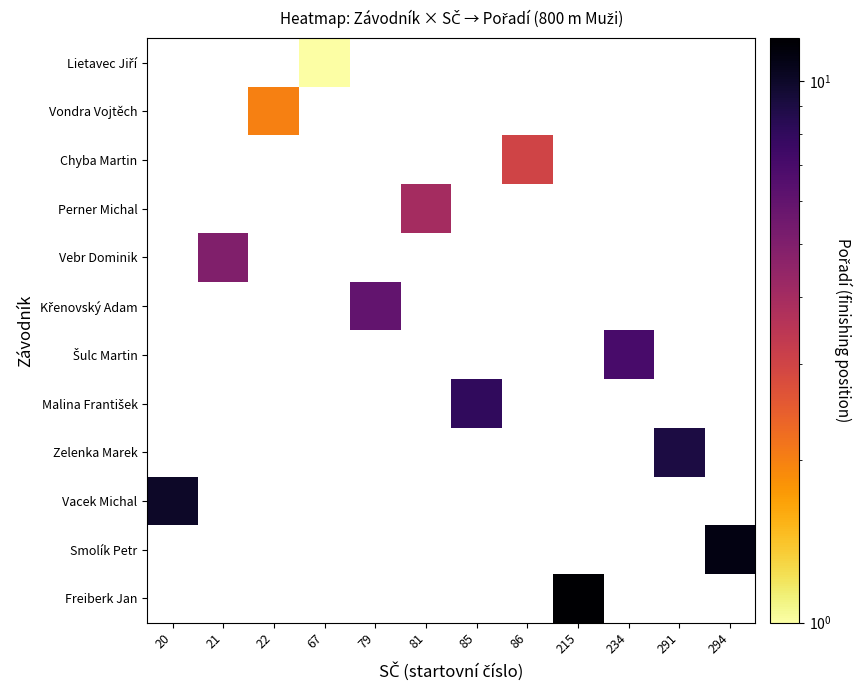

Count the number of data series in this chart.

12